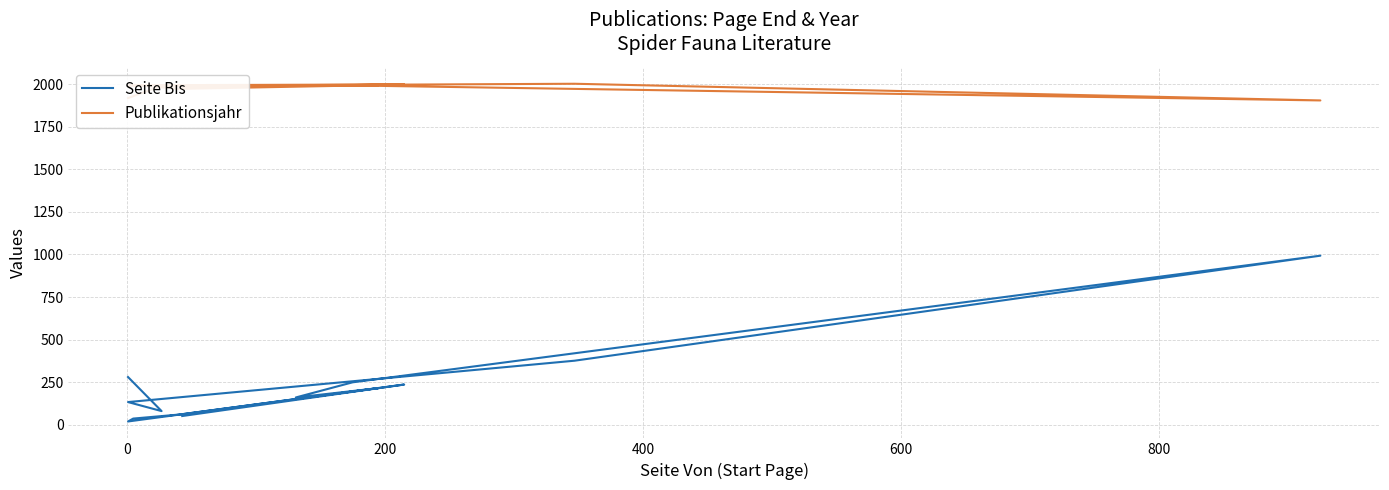

Rank the series by their average value, from highest to lowest.

Publikationsjahr, Seite Bis